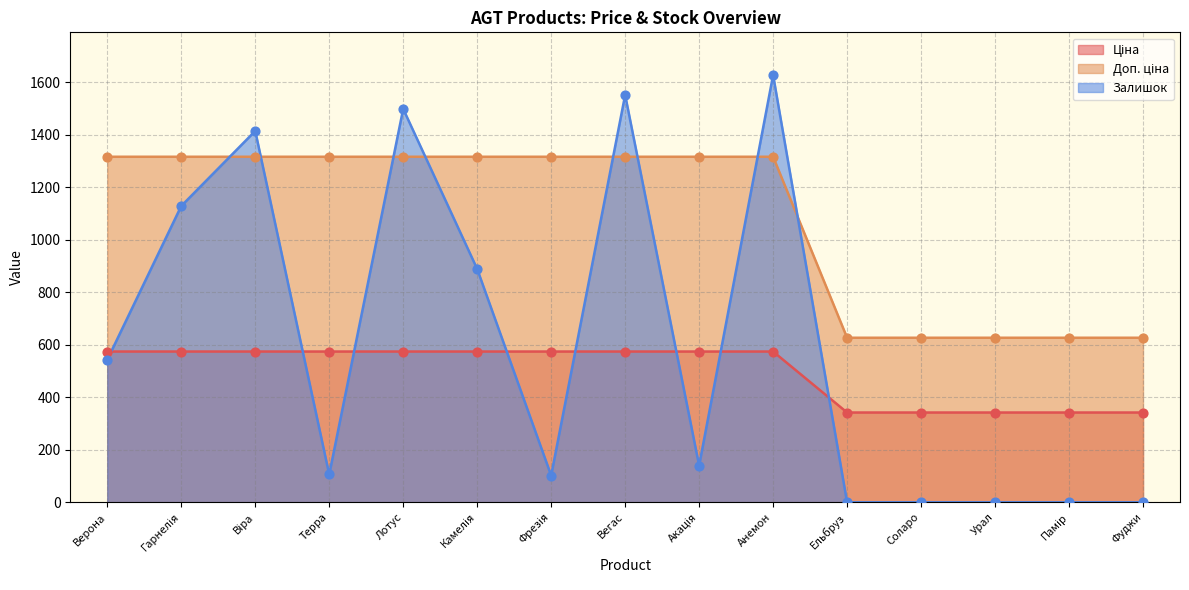

At which category is the sum across all series the highest?

Анемон